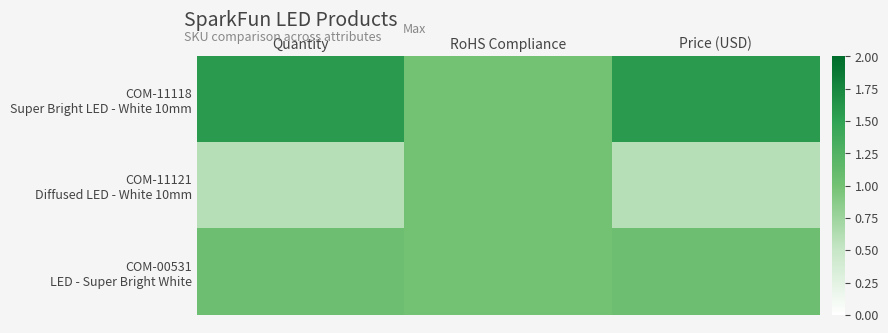

Read the COM-11118 Super Bright LED - White 10mm value at Quantity.

1.6